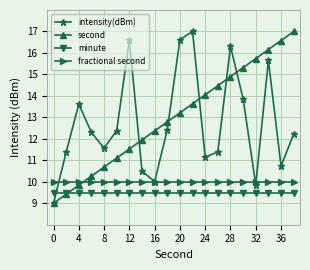

How many data points does each series have?

20